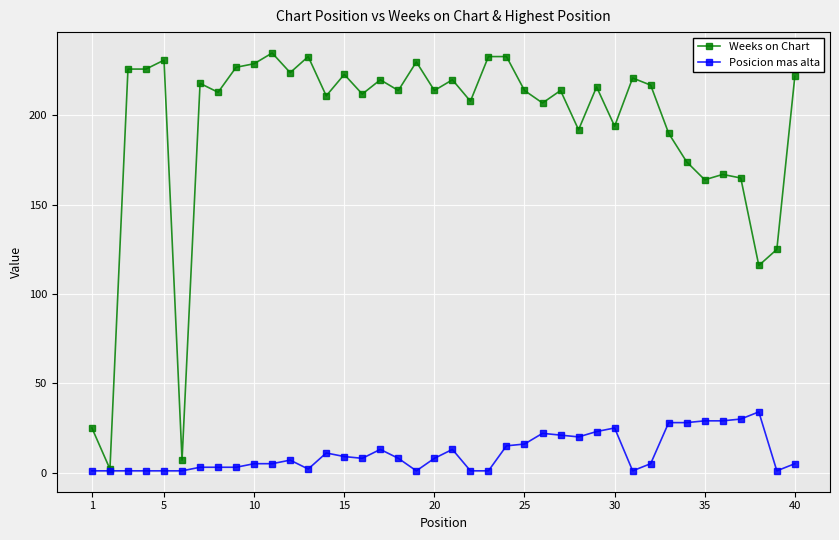

Rank the series by their maximum value, from lowest to highest.

Posicion mas alta, Weeks on Chart